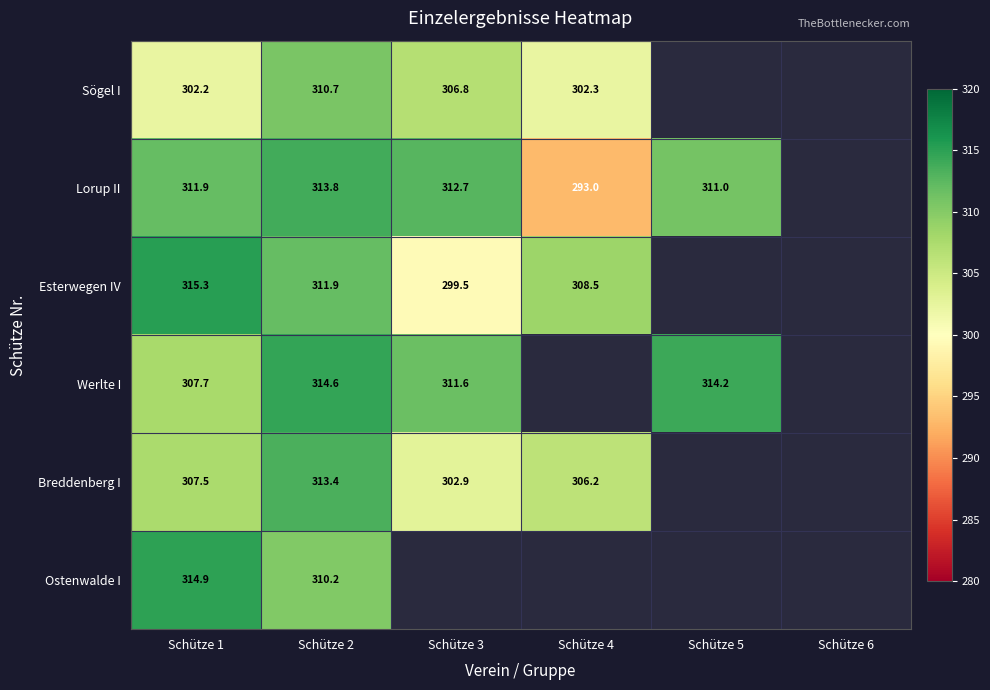

The Lorup II series shows 128.7 at Schütze 3. True or false?

False